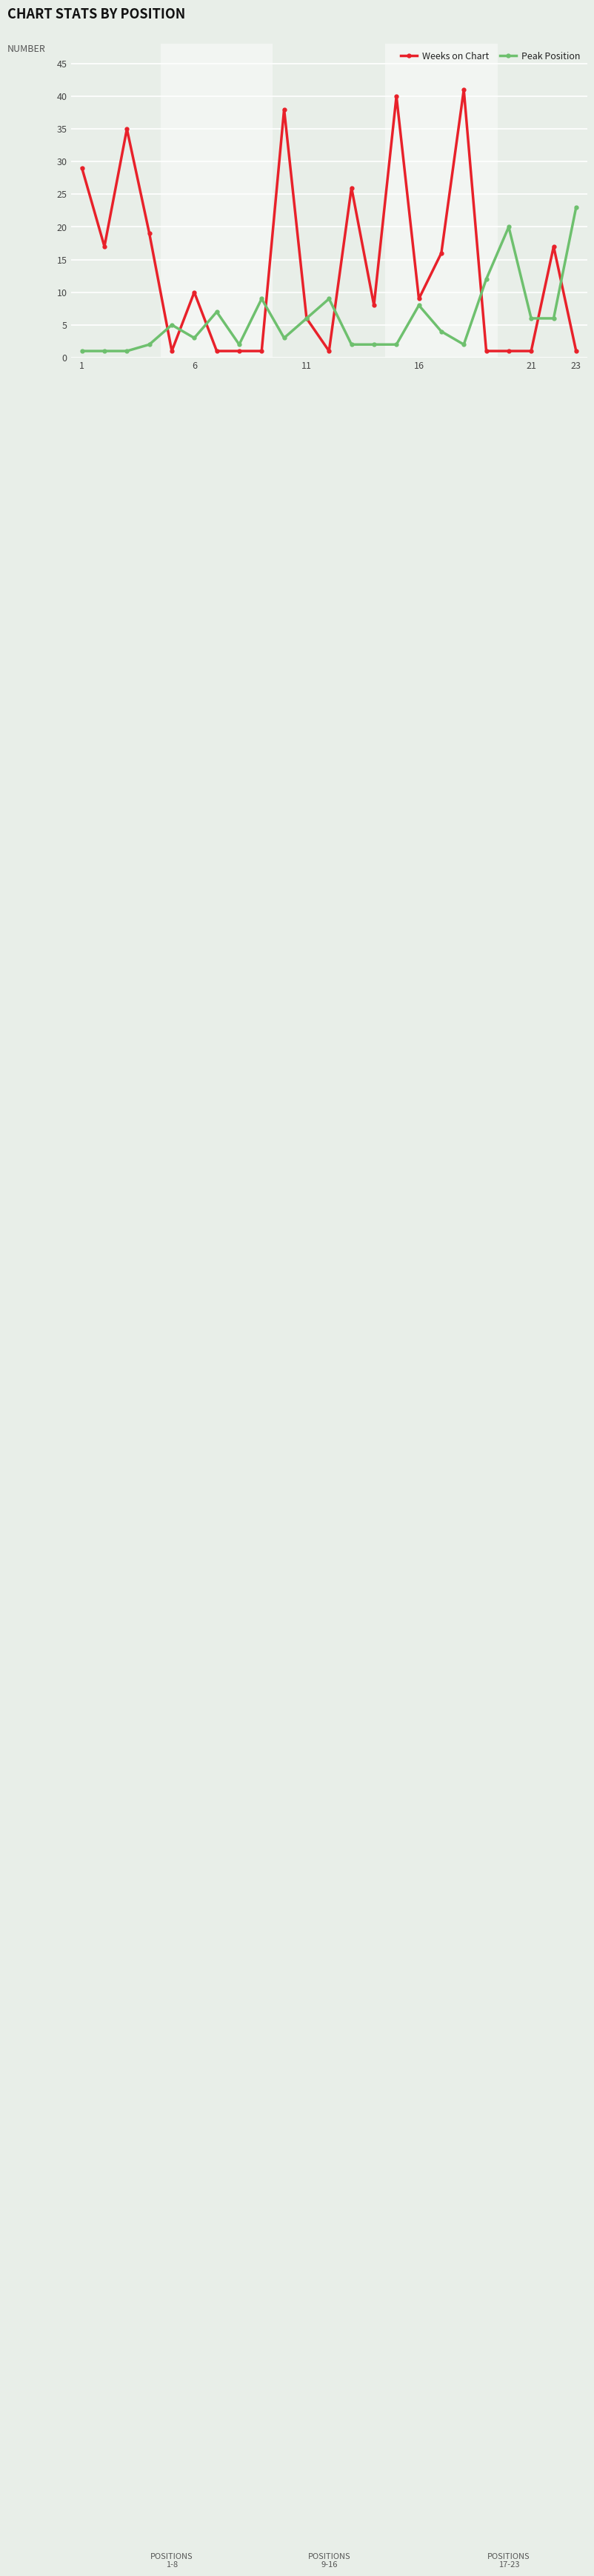

What is the value of the Weeks on Chart point at the 21st from the left?

1